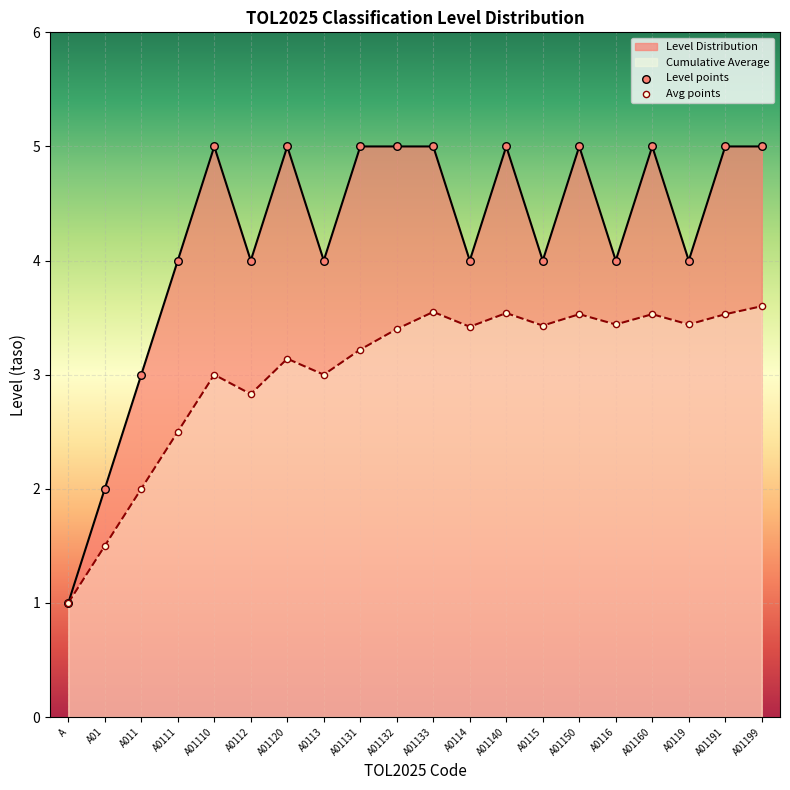

At which category is the sum across all series the highest?

A01199